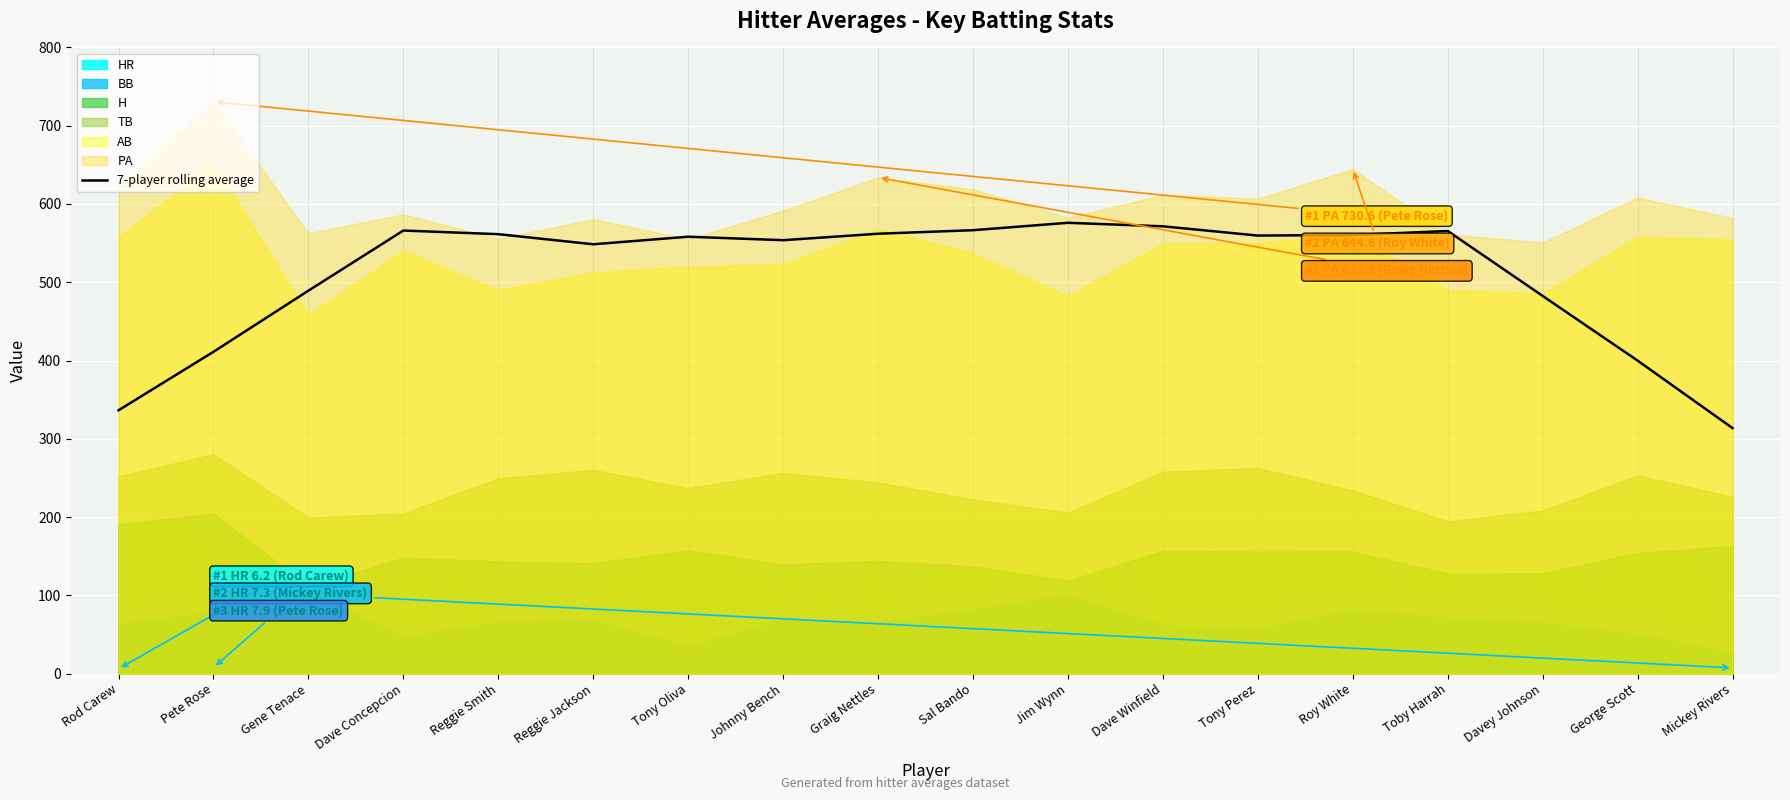

Rank the categories by value from highest to lowest.

Jim Wynn, Dave Winfield, Sal Bando, Dave Concepcion, Toby Harrah, Graig Nettles, Reggie Smith, Roy White, Tony Perez, Tony Oliva, Johnny Bench, Reggie Jackson, Gene Tenace, Davey Johnson, Pete Rose, George Scott, Rod Carew, Mickey Rivers